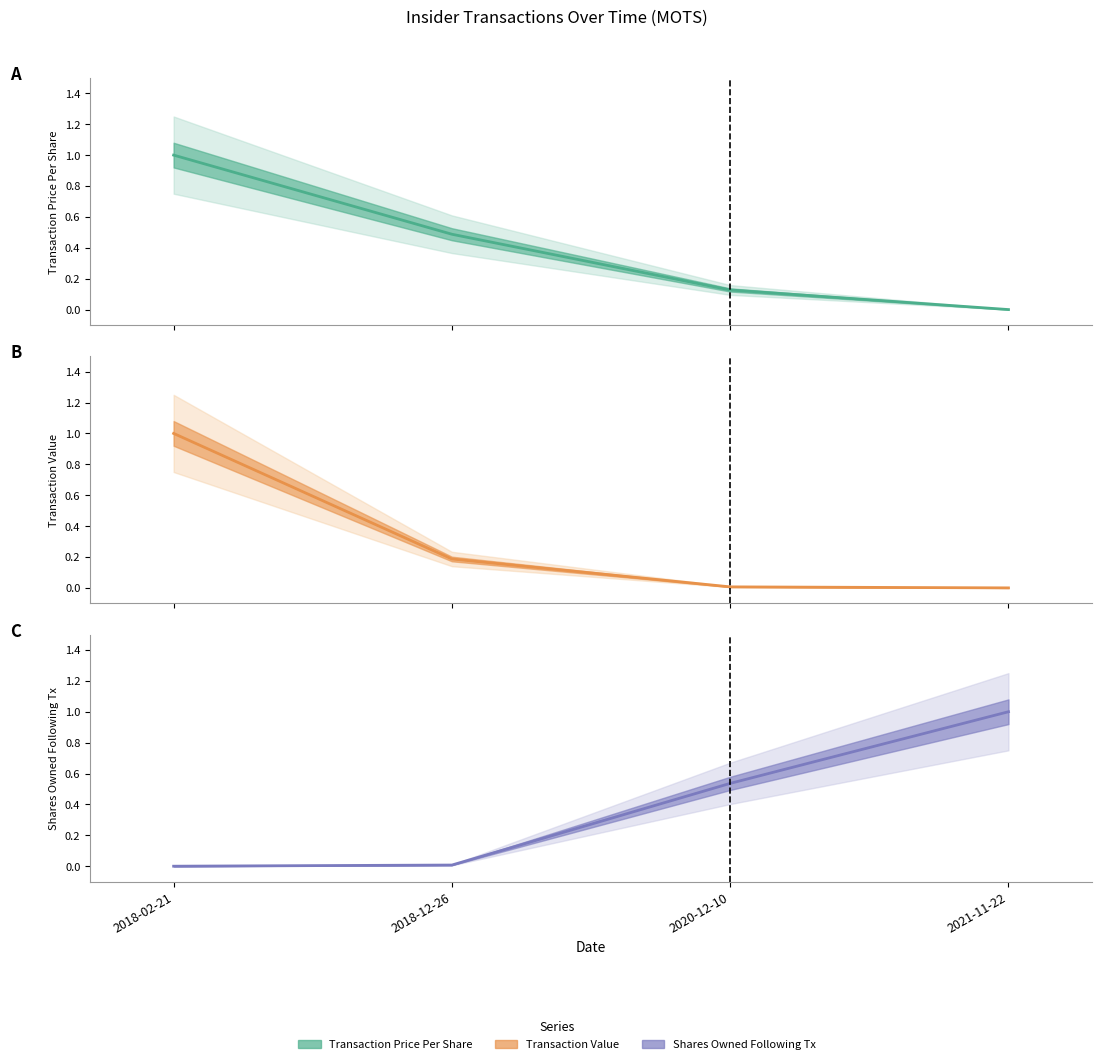

How many positive values does the Transaction Value series have?

3